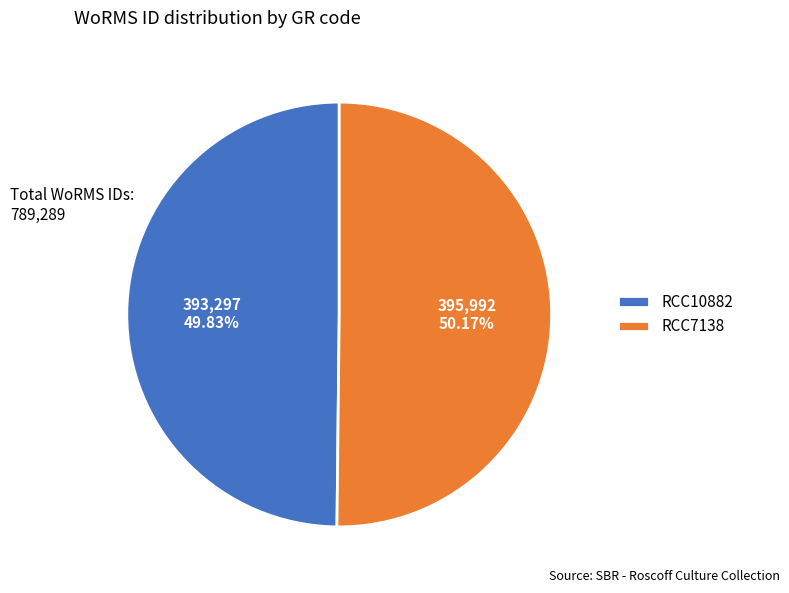

Is it true that RCC7138 is 43% of the pie?

False